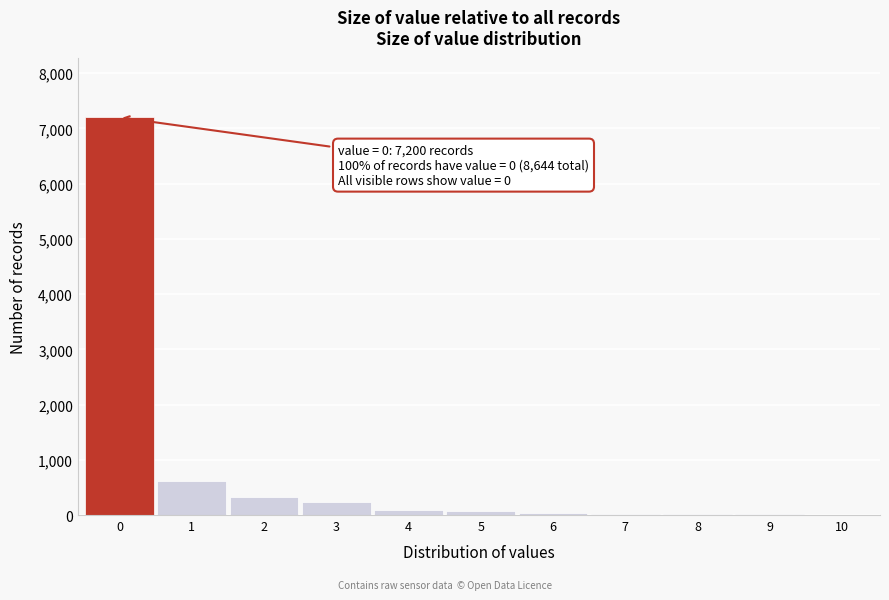

The chart shows a value of 7200 at 0. True or false?

True